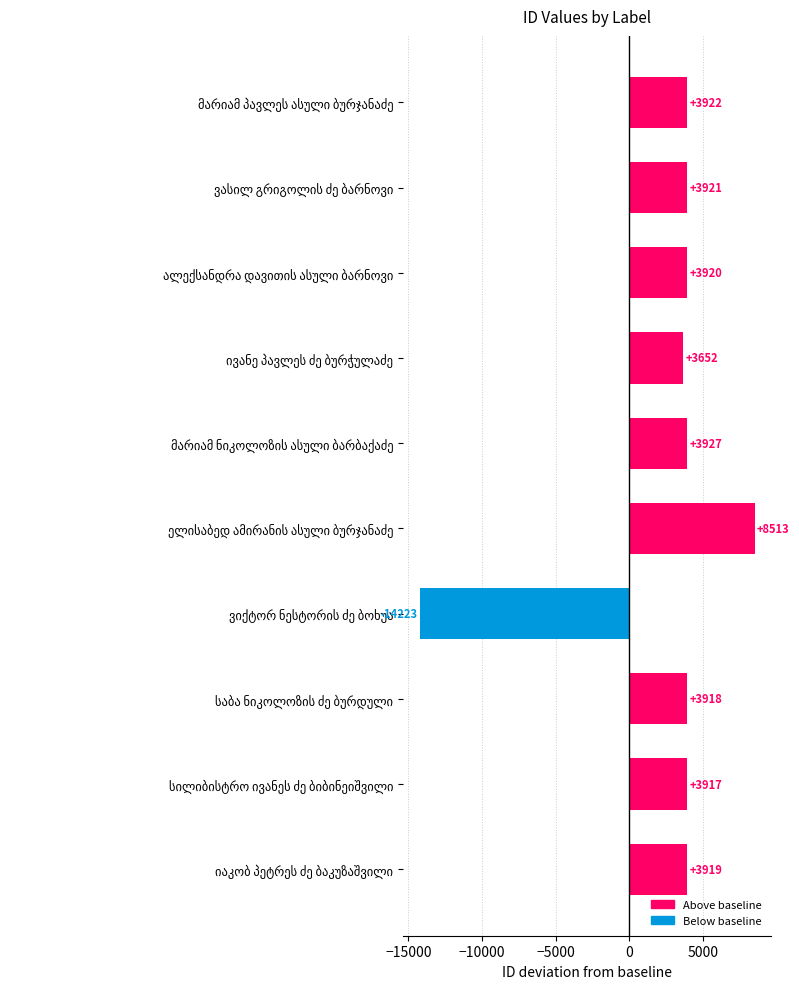

What is the difference between the maximum and second lowest values?

4861